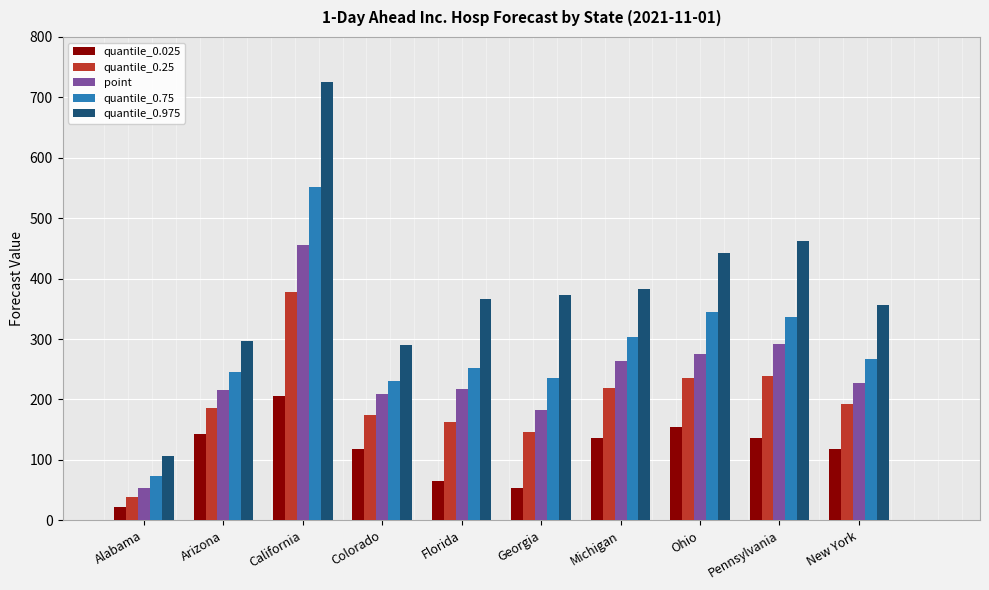

What is the maximum value shown in the chart?

726